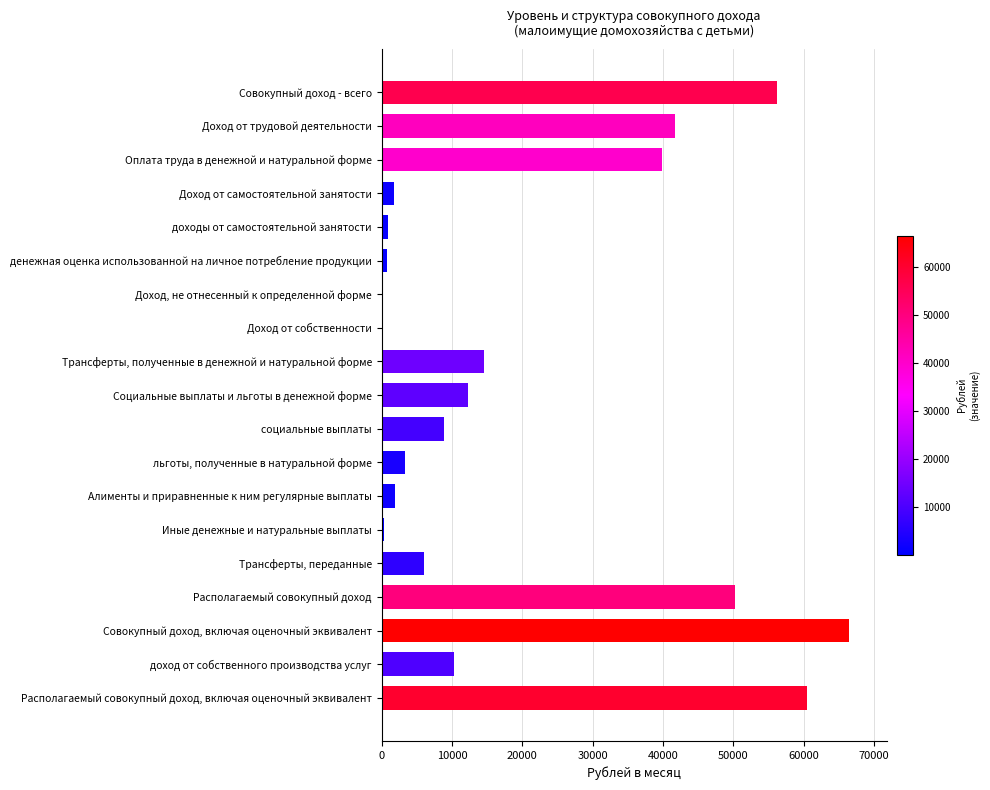

What is the average value?

19792.7